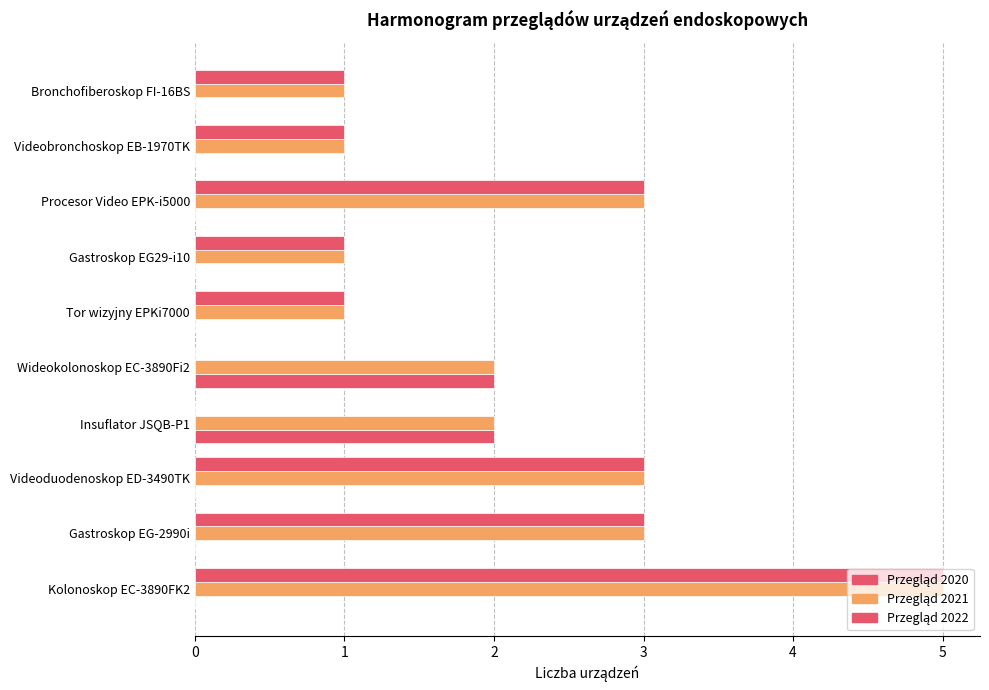

Count the number of data series in this chart.

3